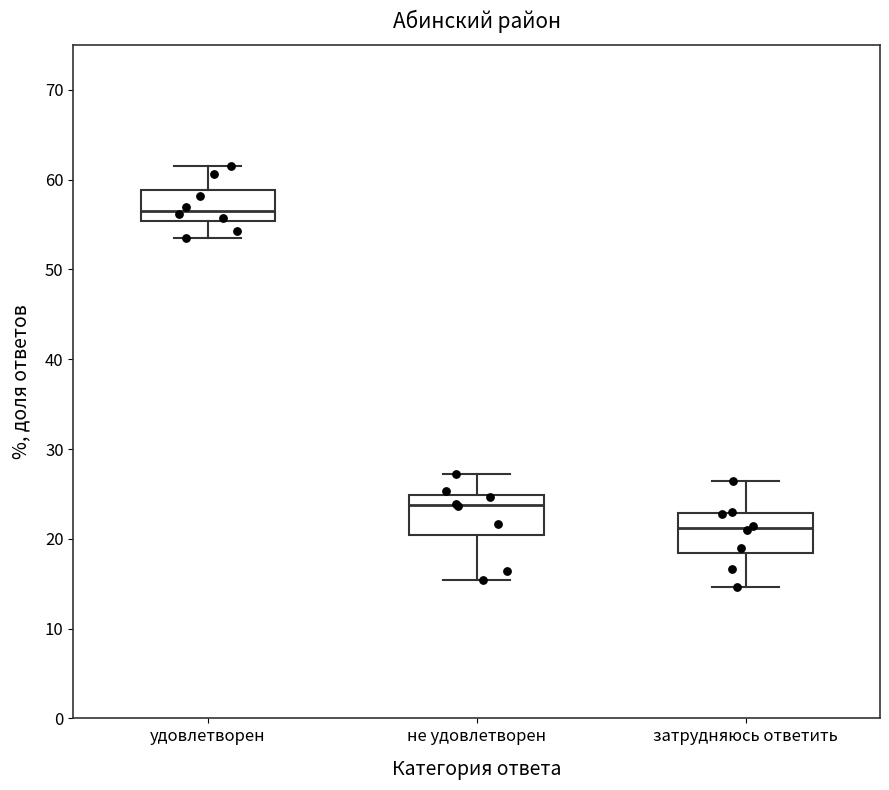

Where does the lower whisker of the box for удовлетворен end on the y-axis? The values are not printed on the chart, so give them approximately, as read against the axis.

54